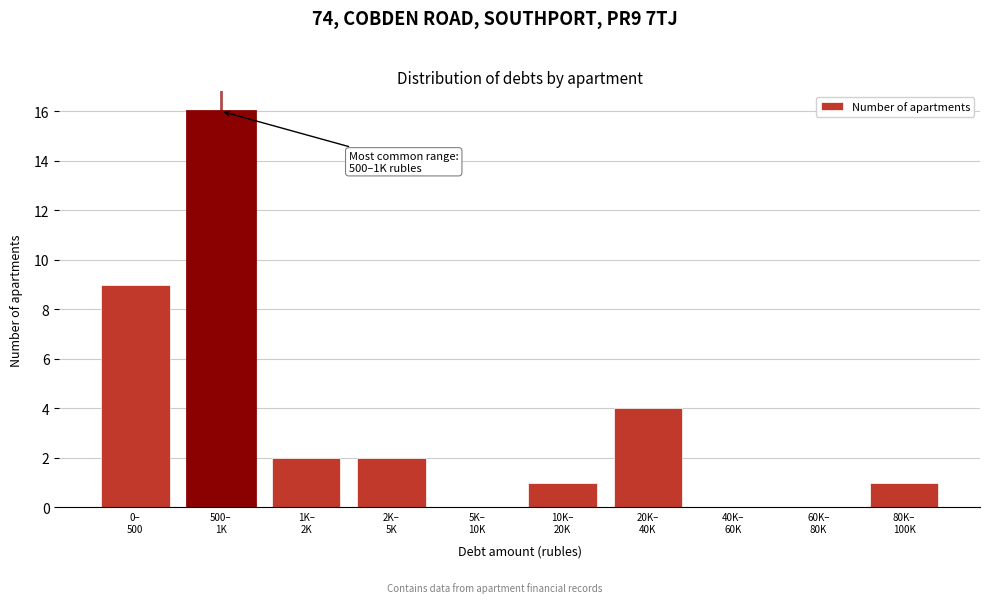

What is the maximum value shown in the chart?

16